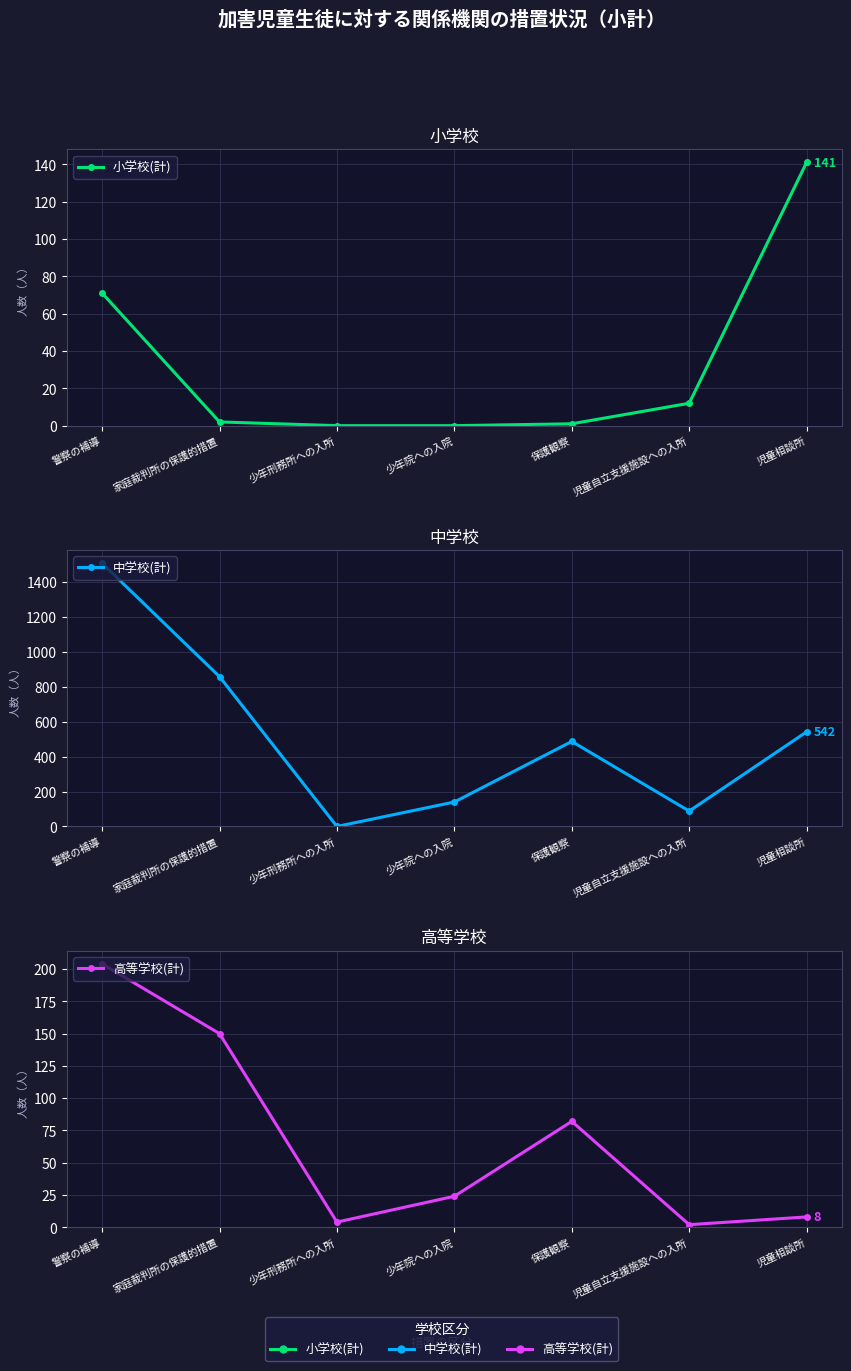

What is the difference between the second highest and minimum values in the 中学校(計) series?

858